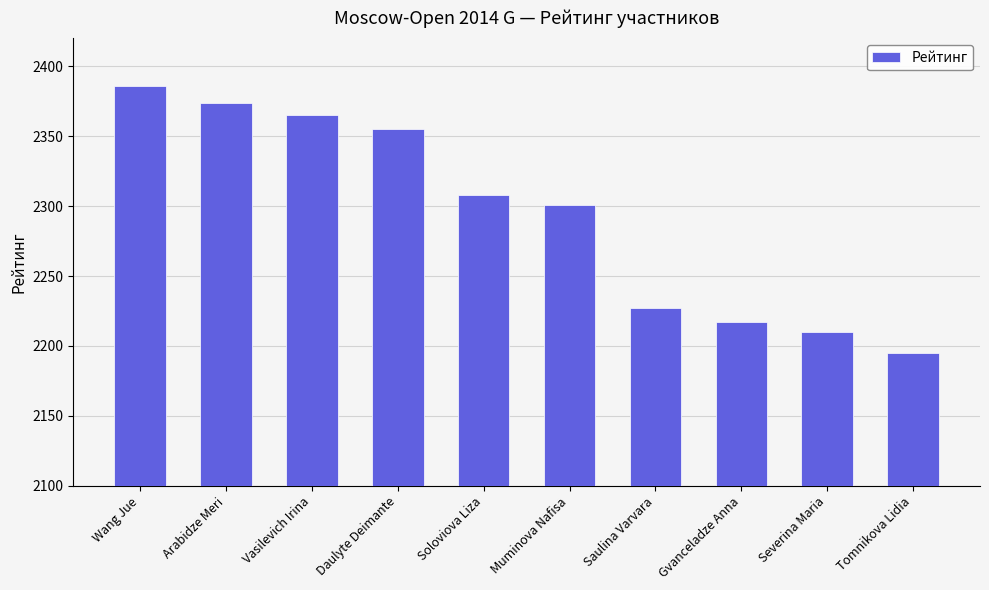

What is the difference between the maximum and minimum values?

191